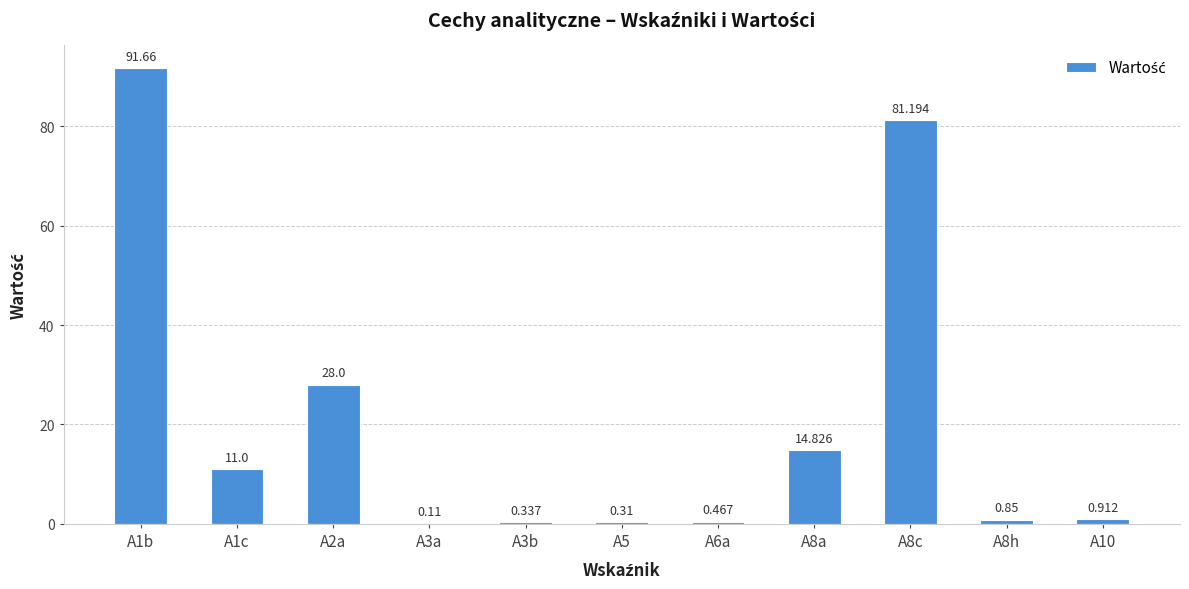

Which has a higher value, A1c or A10?

A1c